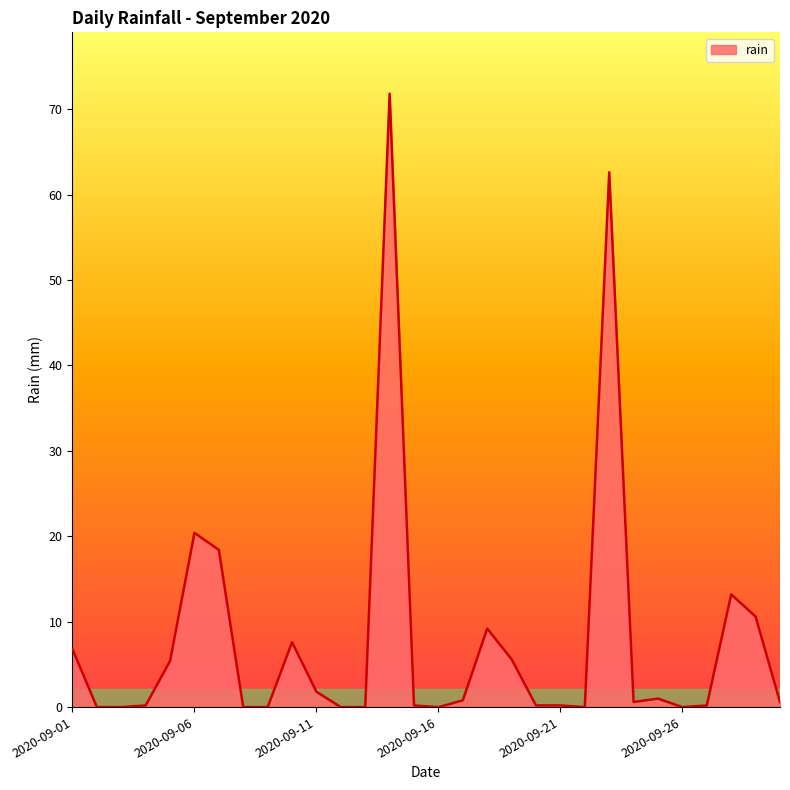

What is the maximum value shown in the chart?

71.8